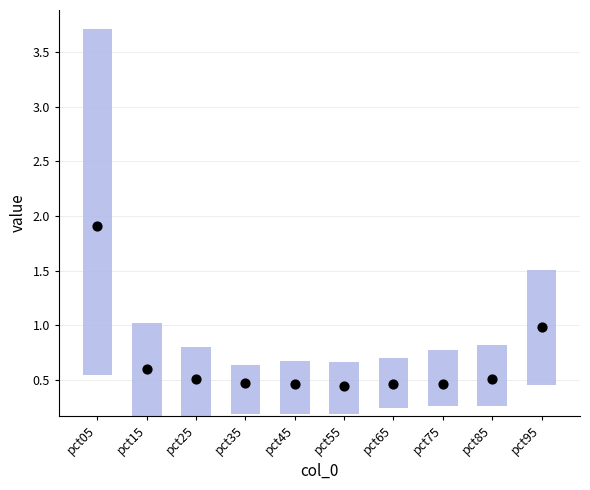

Is the value of range at pct15 greater than the value of mean at pct35?

Yes